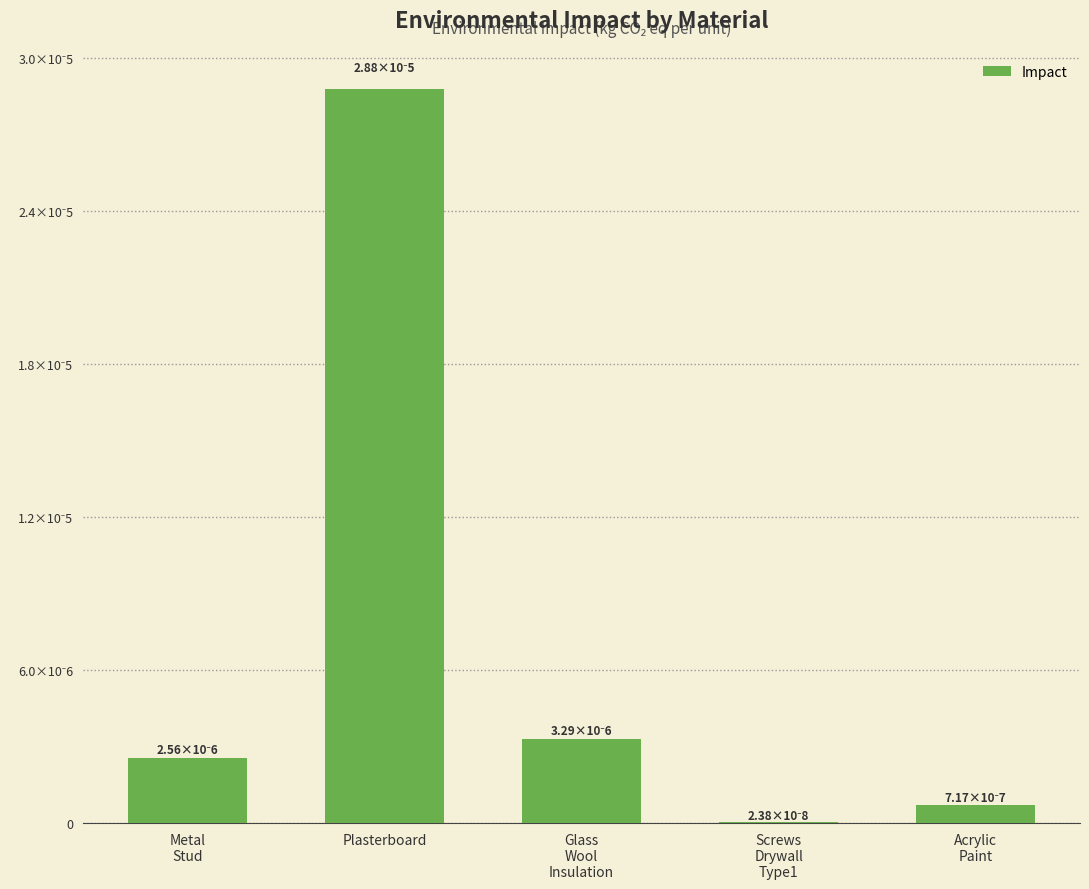

True or false: the data shows 0.0 at Plasterboard.

False